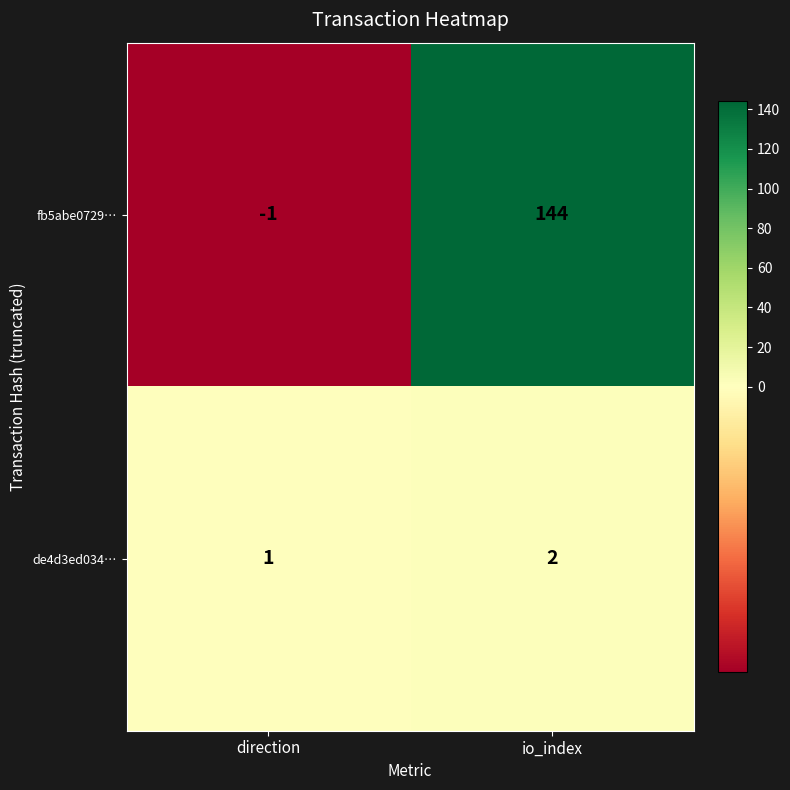

Between direction and io_index, which series saw the biggest shift?

fb5abe0729…